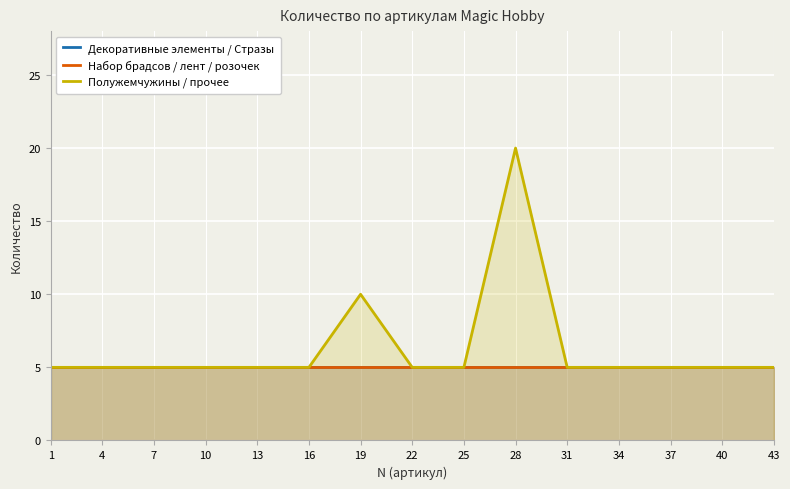

Which series has the largest range (max minus min)?

Полужемчужины / прочее